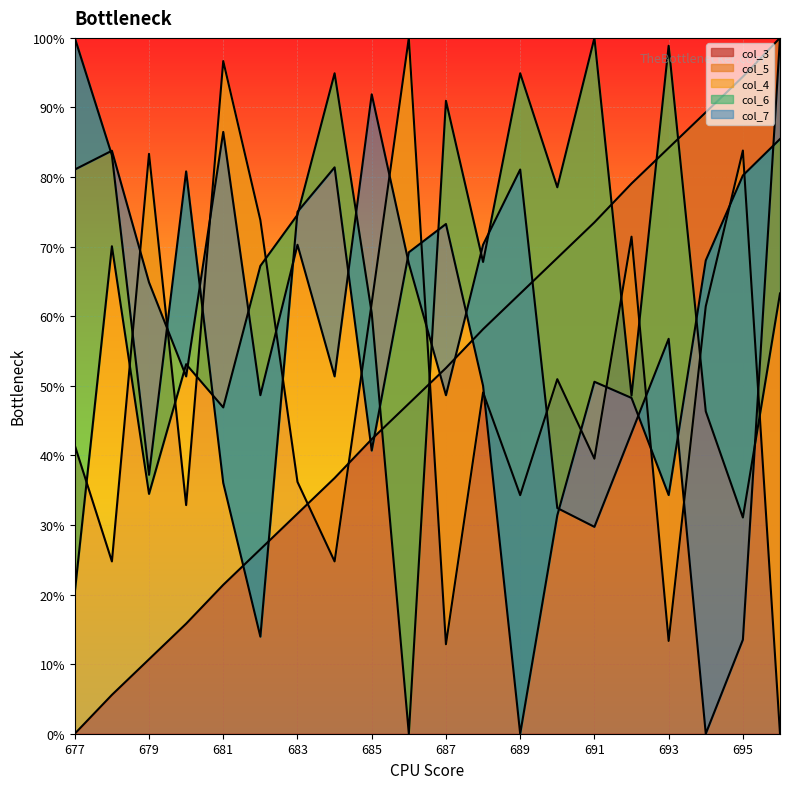

How many data points in col_5 are less than 49?

10